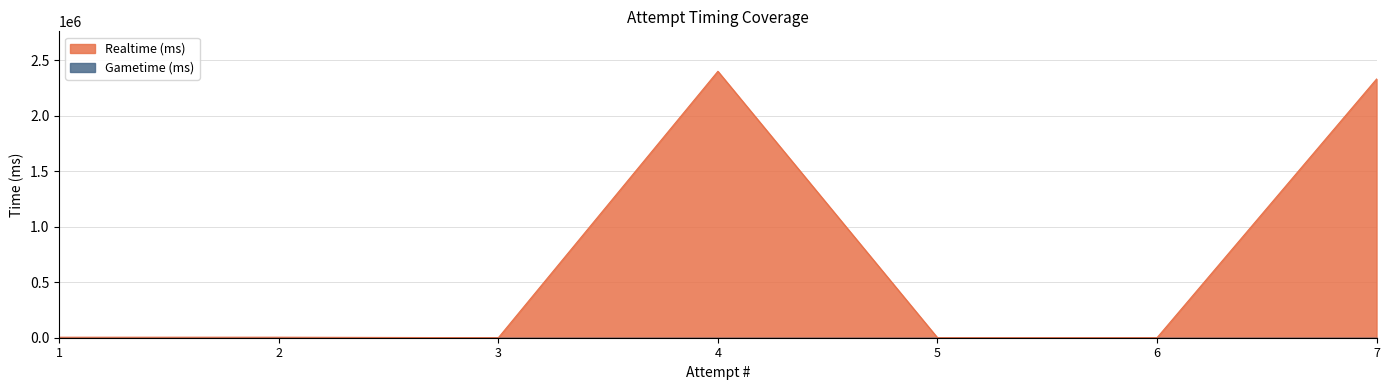

What is the value of the 4th point from the left?

2400203